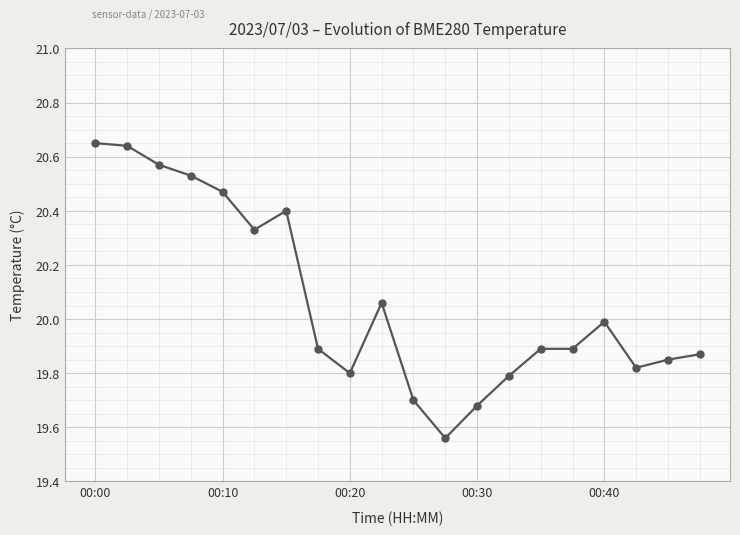

Does the chart display data point markers on the line(s)?

Yes